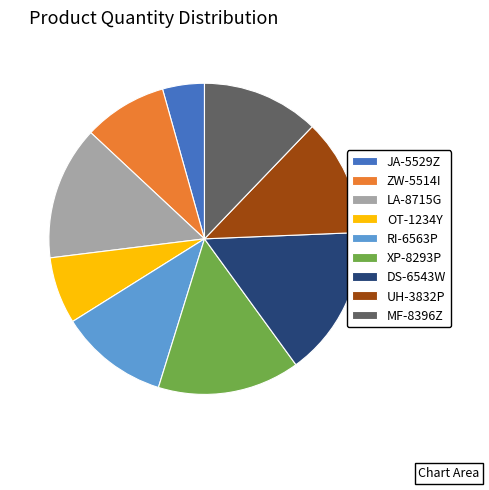

Is it true that UH-3832P is 19% of the pie?

False